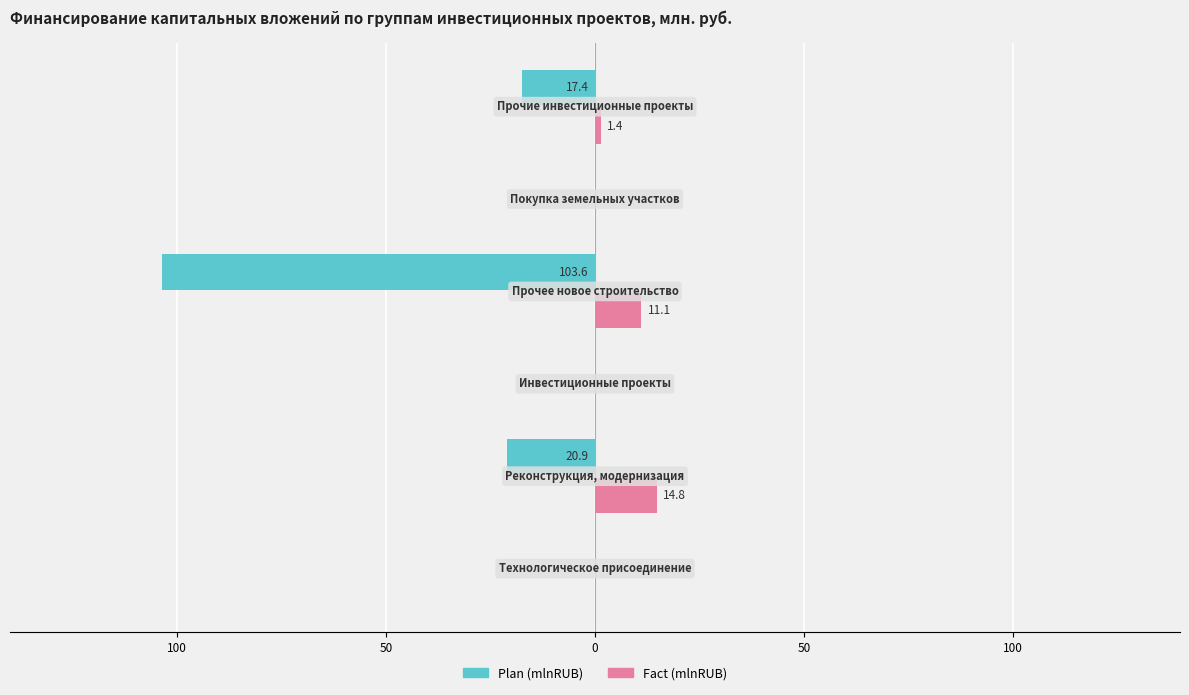

What are all the series names shown in the legend?

Plan (mlnRUB), Fact (mlnRUB)